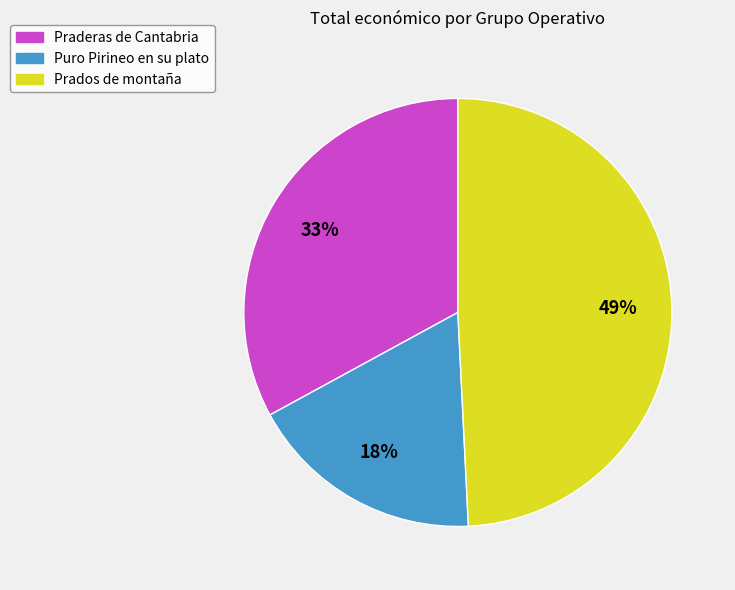

Is the sum of Prados de montaña and Puro Pirineo en su plato greater than half?

Yes